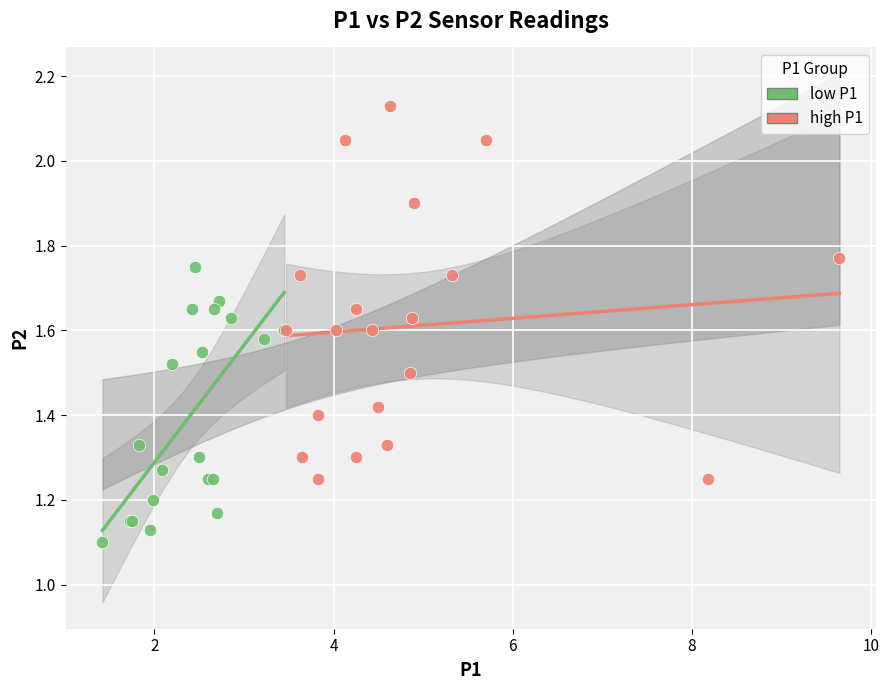

Which series reaches the maximum Y coordinate?

high P1